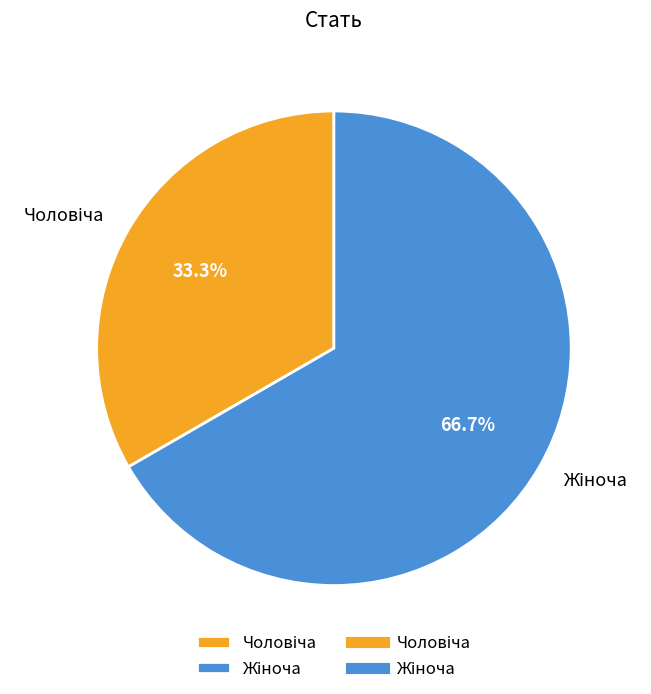

To the nearest percent, what is the difference between the Чоловіча and Жіноча slice percentages?

33%